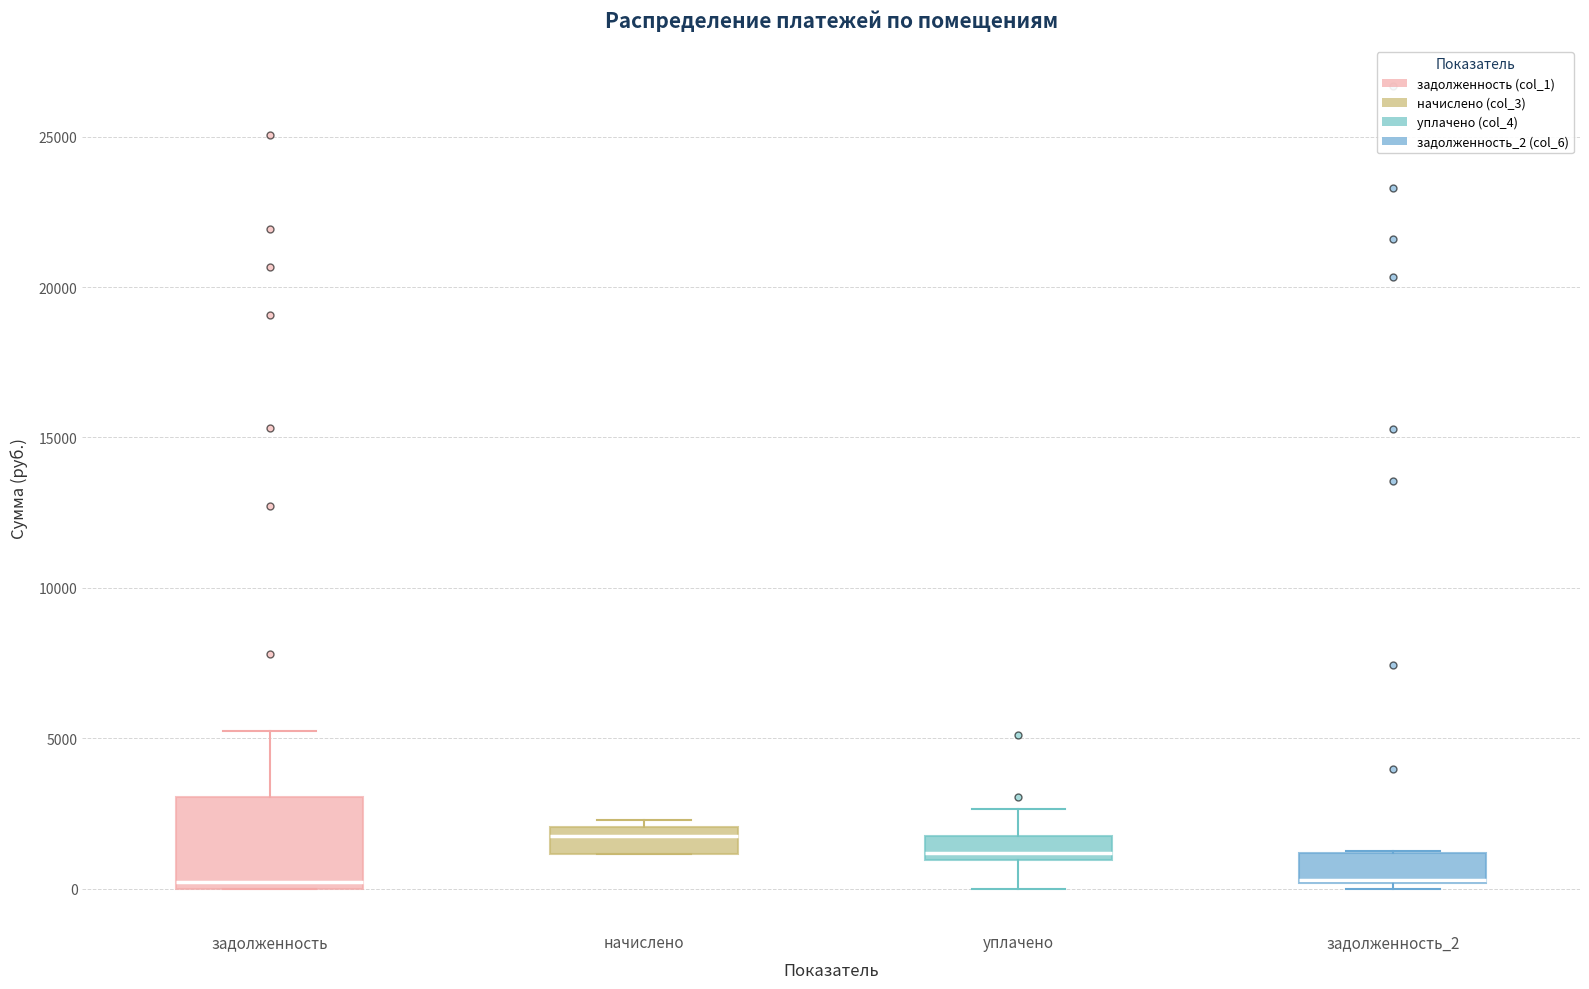

Where is the upper edge of the box for задолженность on the y-axis? The values are not printed on the chart, so give them approximately, as read against the axis.

3000